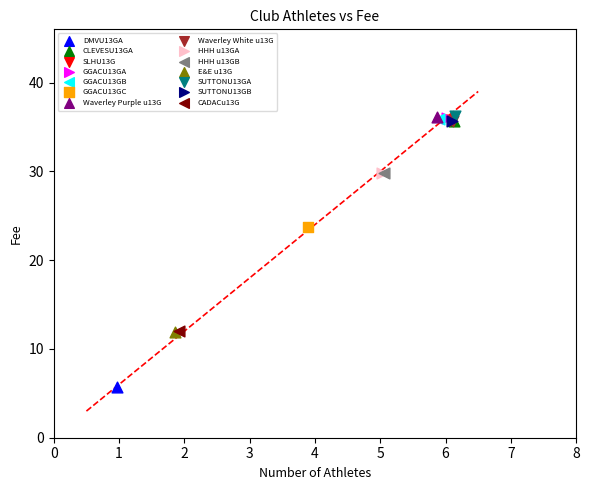

What are all the series names shown in the legend?

DMVU13GA, CLEVESU13GA, SLHU13G, GGACU13GA, GGACU13GB, GGACU13GC, Waverley Purple u13G, Waverley White u13G, HHH u13GA, HHH u13GB, E&E u13G, SUTTONU13GA, SUTTONU13GB, CADACu13G